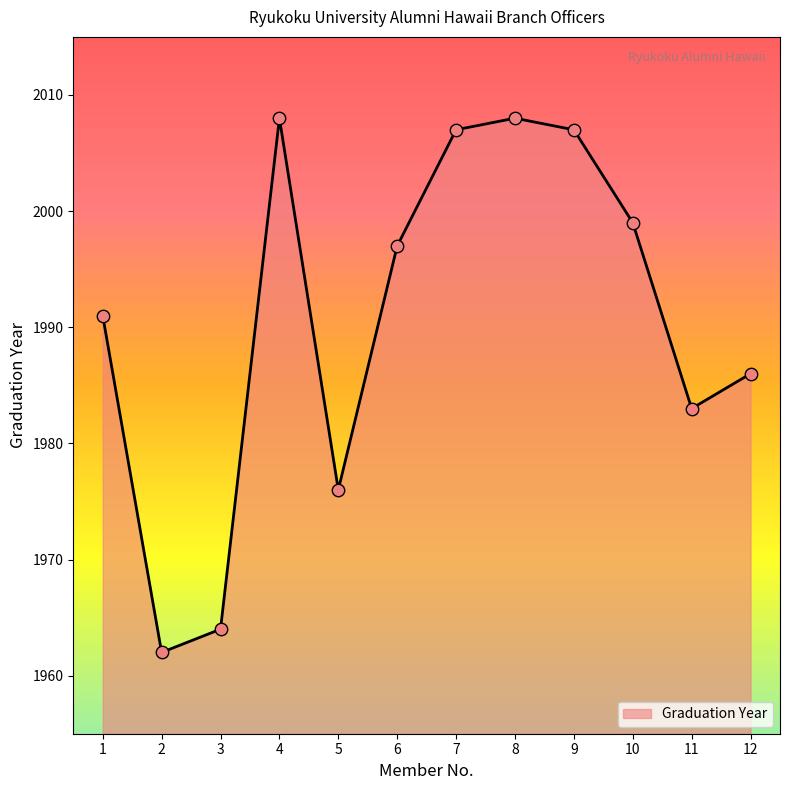

What is the change in value from 5 to 8?

+32